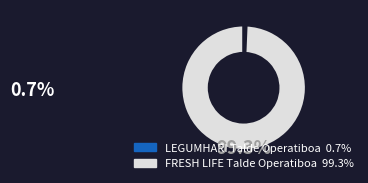

Rank the categories by value from highest to lowest.

FRESH LIFE Talde Operatiboa, LEGUMHARI Talde Operatiboa